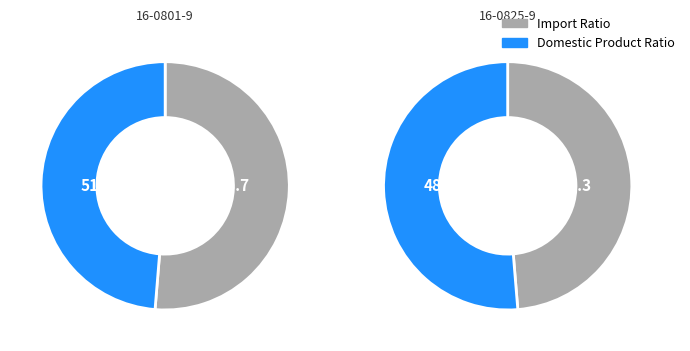

What portion of the pie excludes 16-0801-9?

51.3%